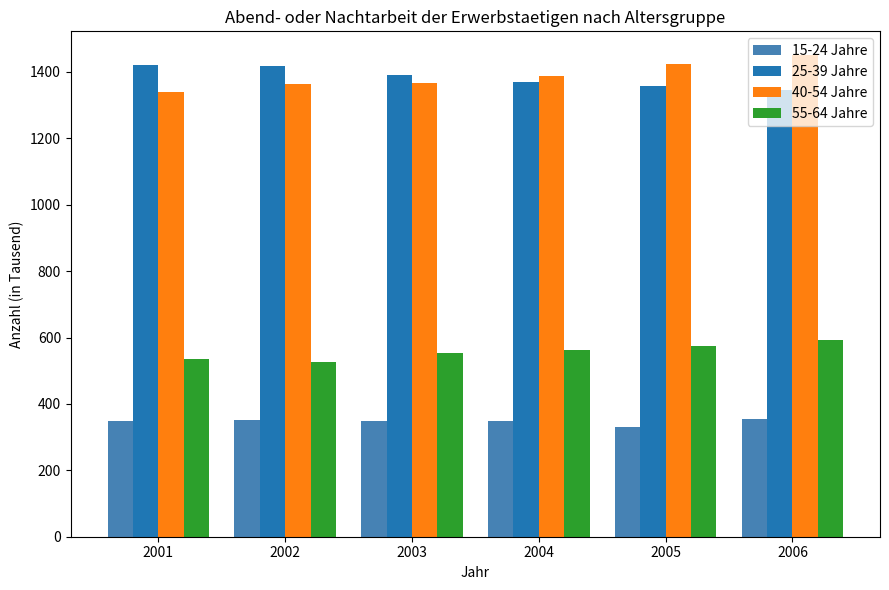

Does the chart contain any negative values?

No